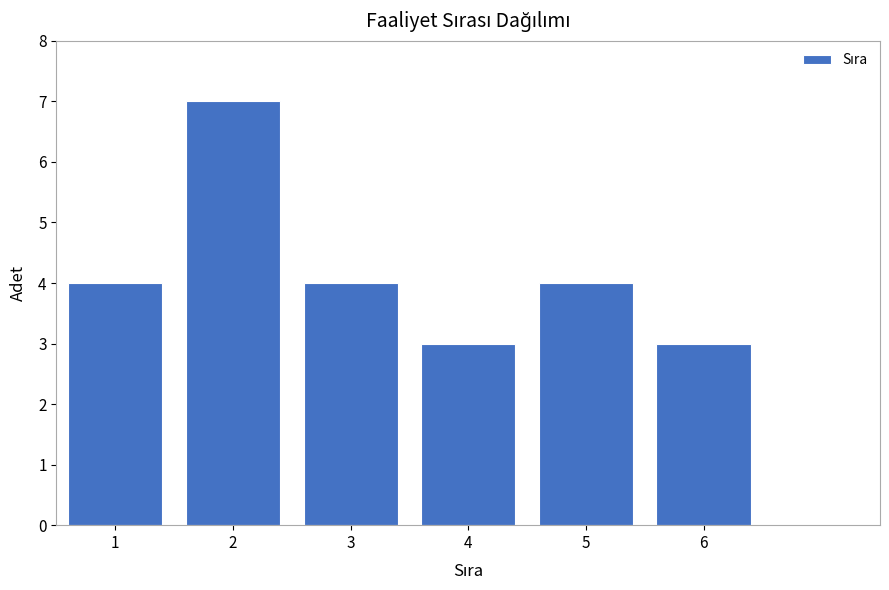

Reading right to left, what are all the values shown in this chart?

3	4	3	4	7	4